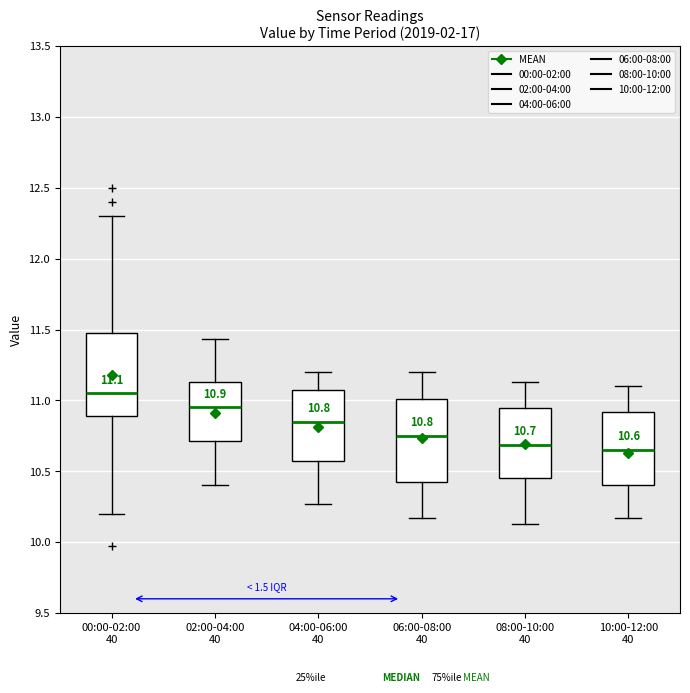

Which box has the highest median line?

00:00-02:00 40